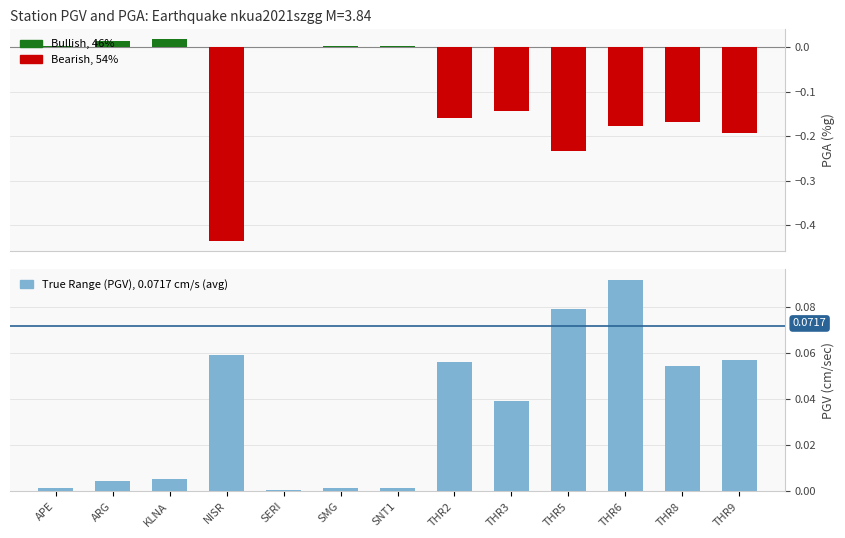

What is the maximum value shown in the chart?

0.1